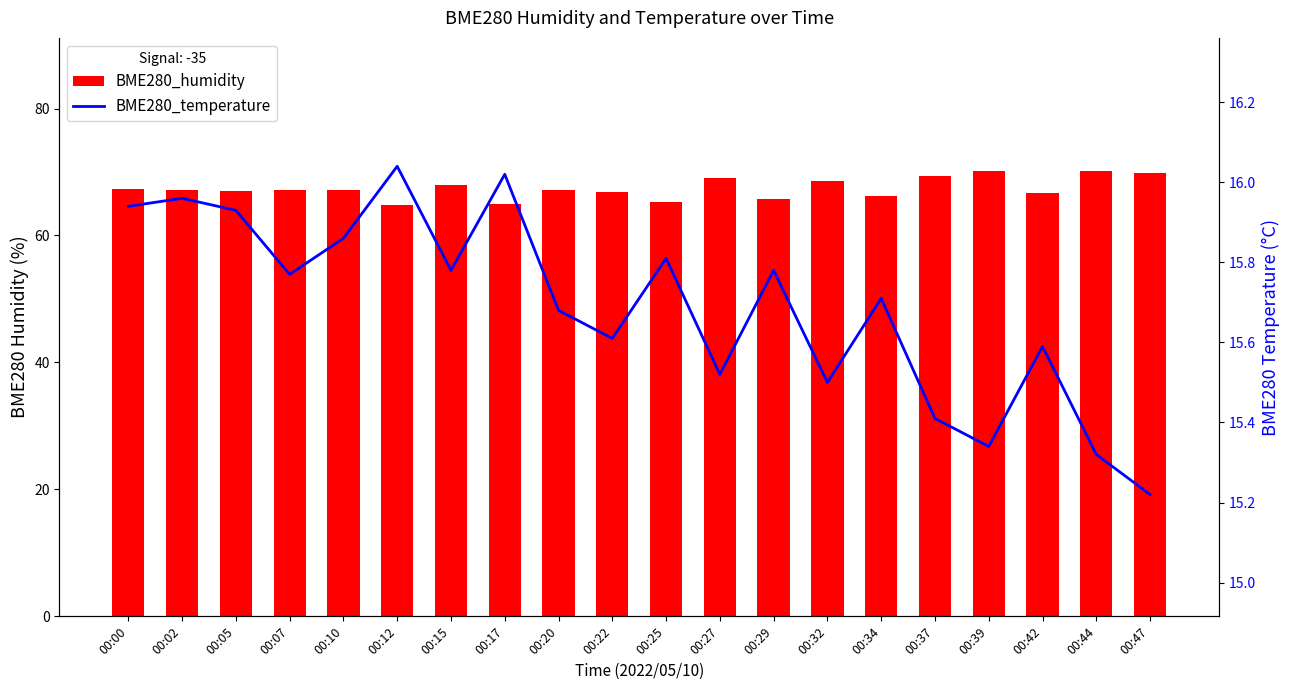

At which label is BME280_temperature closest to 15?

00:47